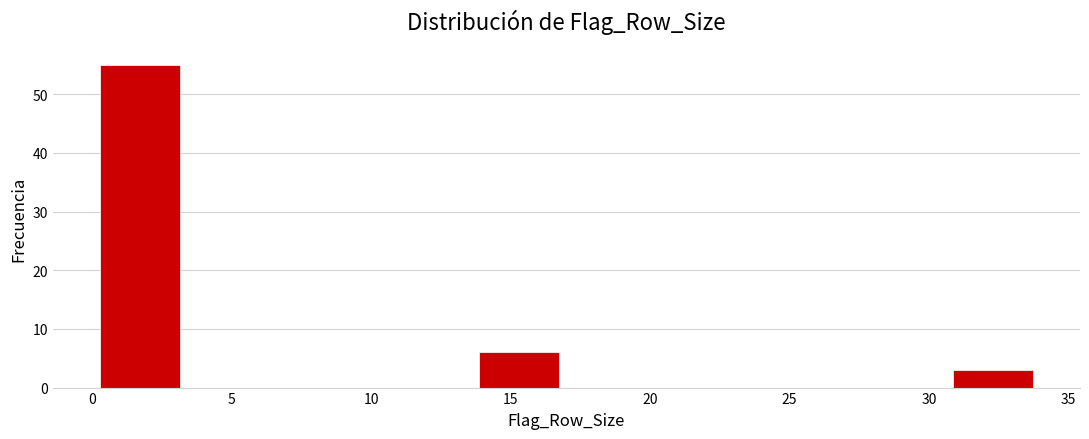

Reading left to right, list every bar in this chart as the range it spans on the x-axis followed by its height. Neither the bar edges nor the heights are printed on the chart, so give them approximately, as read against the axes.

0.0 to 3.4: 55
3.4 to 6.8: 0
6.8 to 10.2: 0
10.2 to 13.6: 0
13.6 to 17.0: 6
17.0 to 20.4: 0
20.4 to 23.8: 0
23.8 to 27.2: 0
27.2 to 30.6: 0
30.6 to 34.0: 3